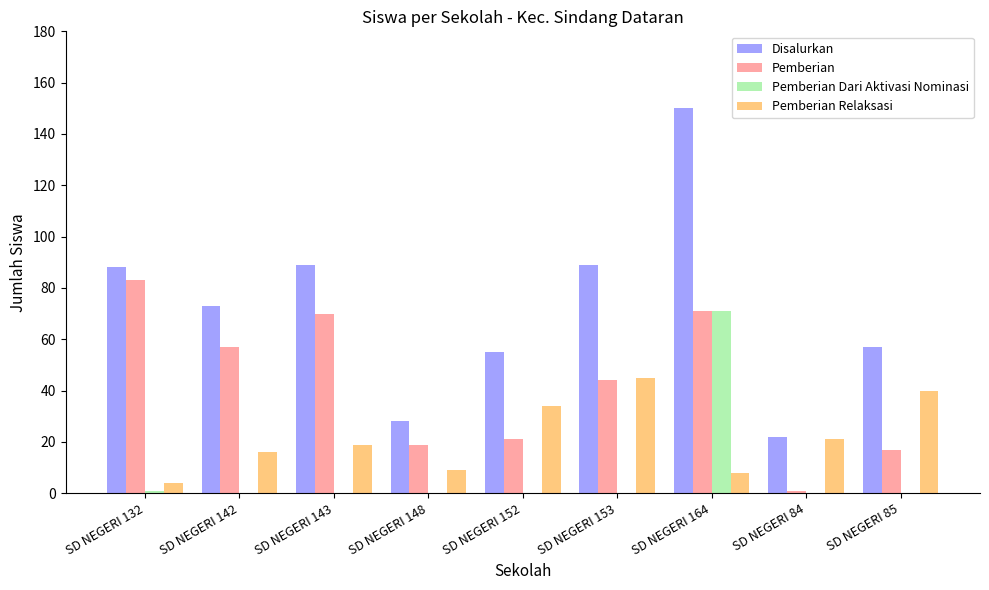

Which series has the widest spread of values?

Disalurkan